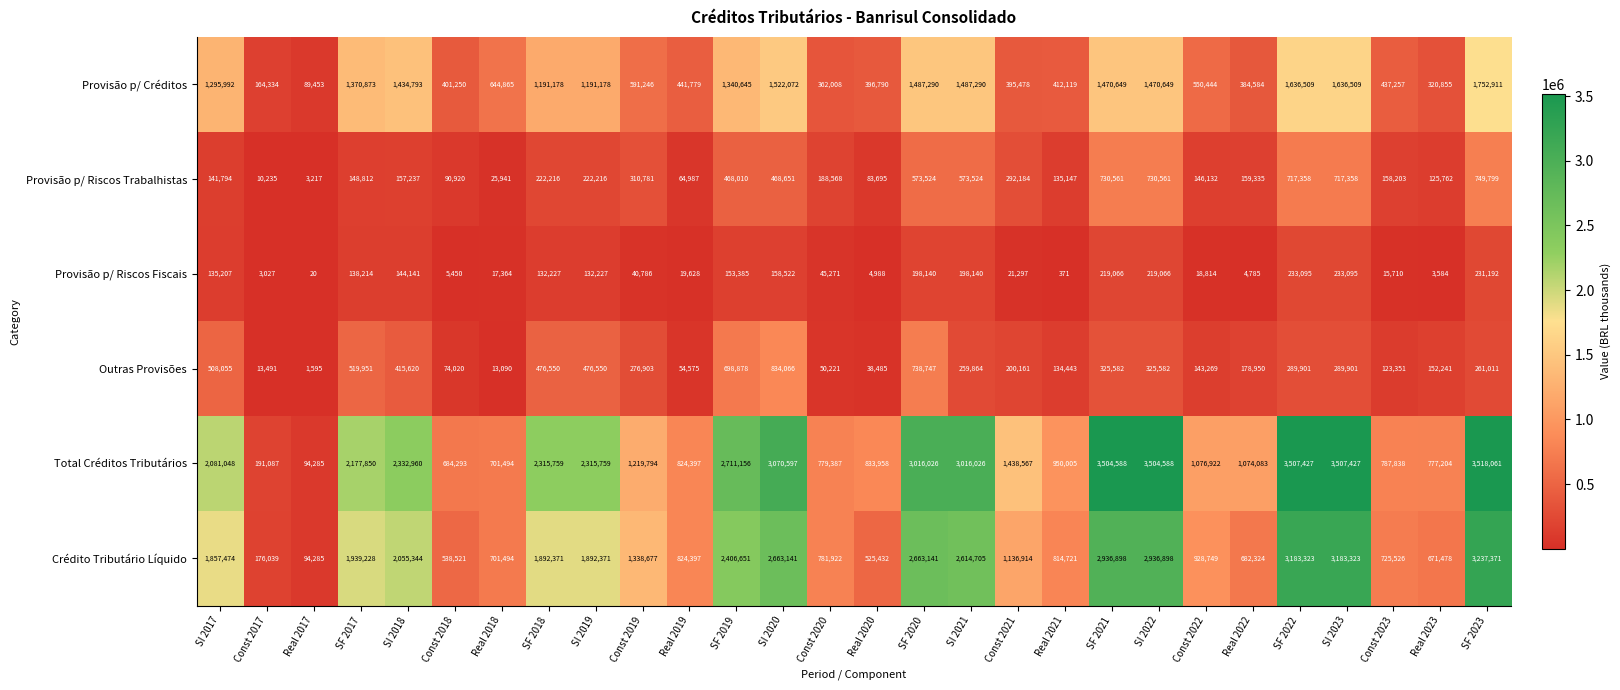

Is the value of Outras Provisões at Real 2021 greater than the value of Total Créditos Tributários at Const 2018?

No